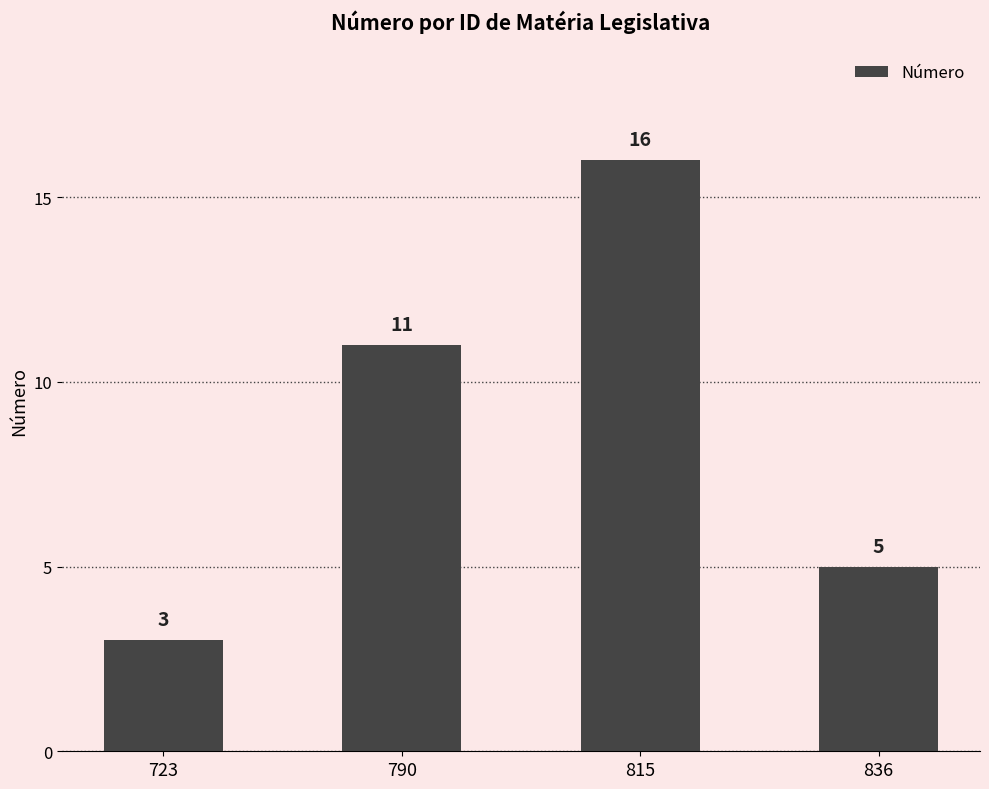

The value at 836 is 3. True or false?

False